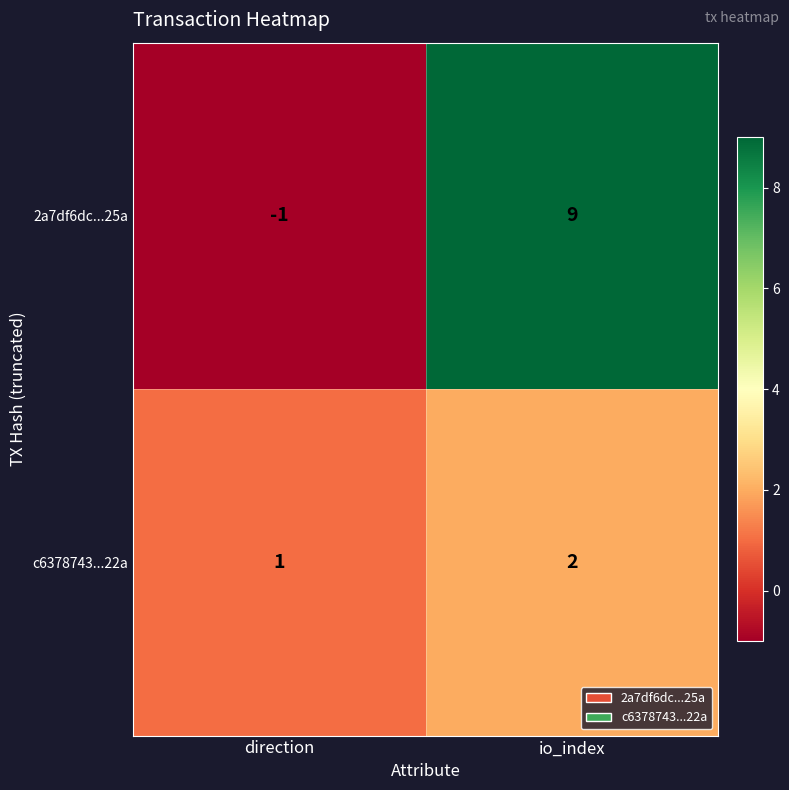

Where is 2a7df6dc...25a nearest to the value 4?

direction